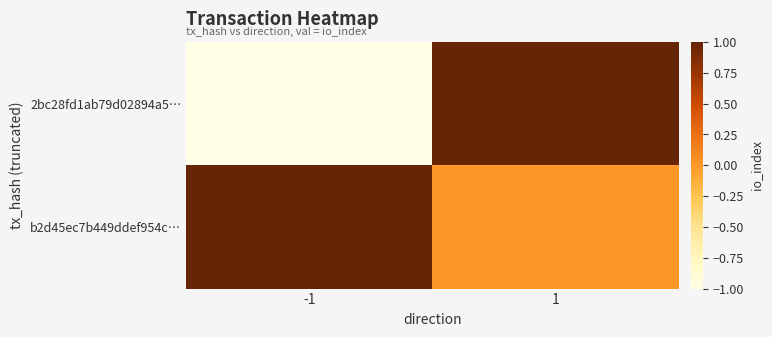

At which category is the sum across all series the highest?

1